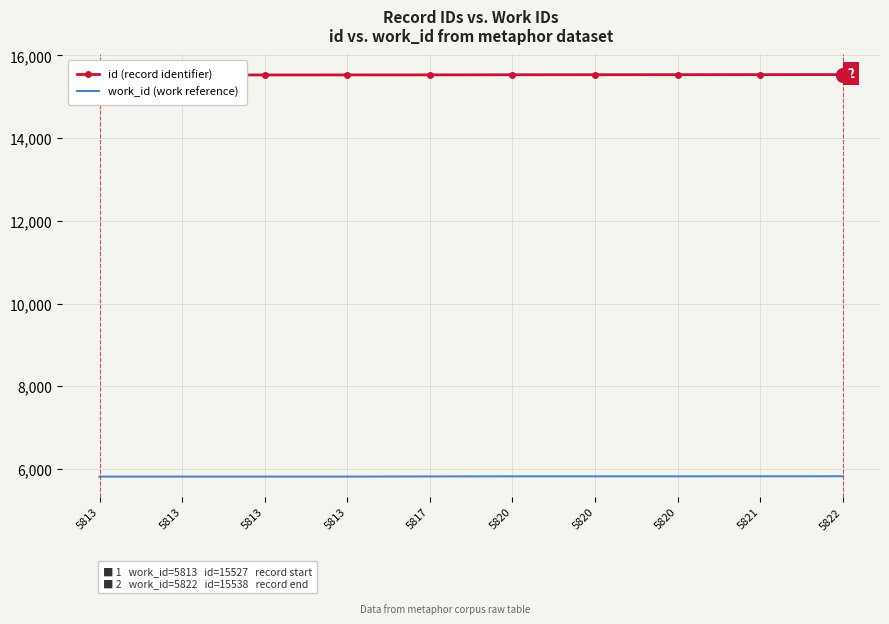

True or false: id (record identifier) has more than 2 interior local peaks.

False